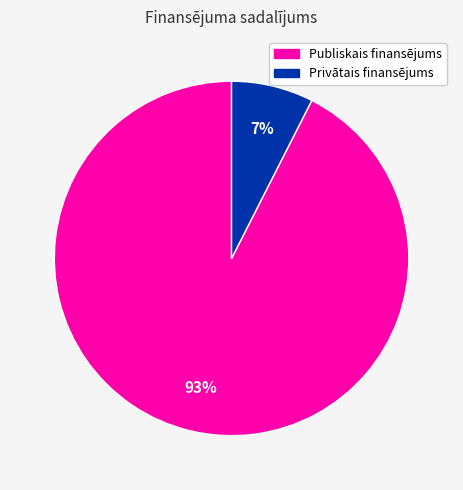

Which slice is the smallest?

Privātais finansējums